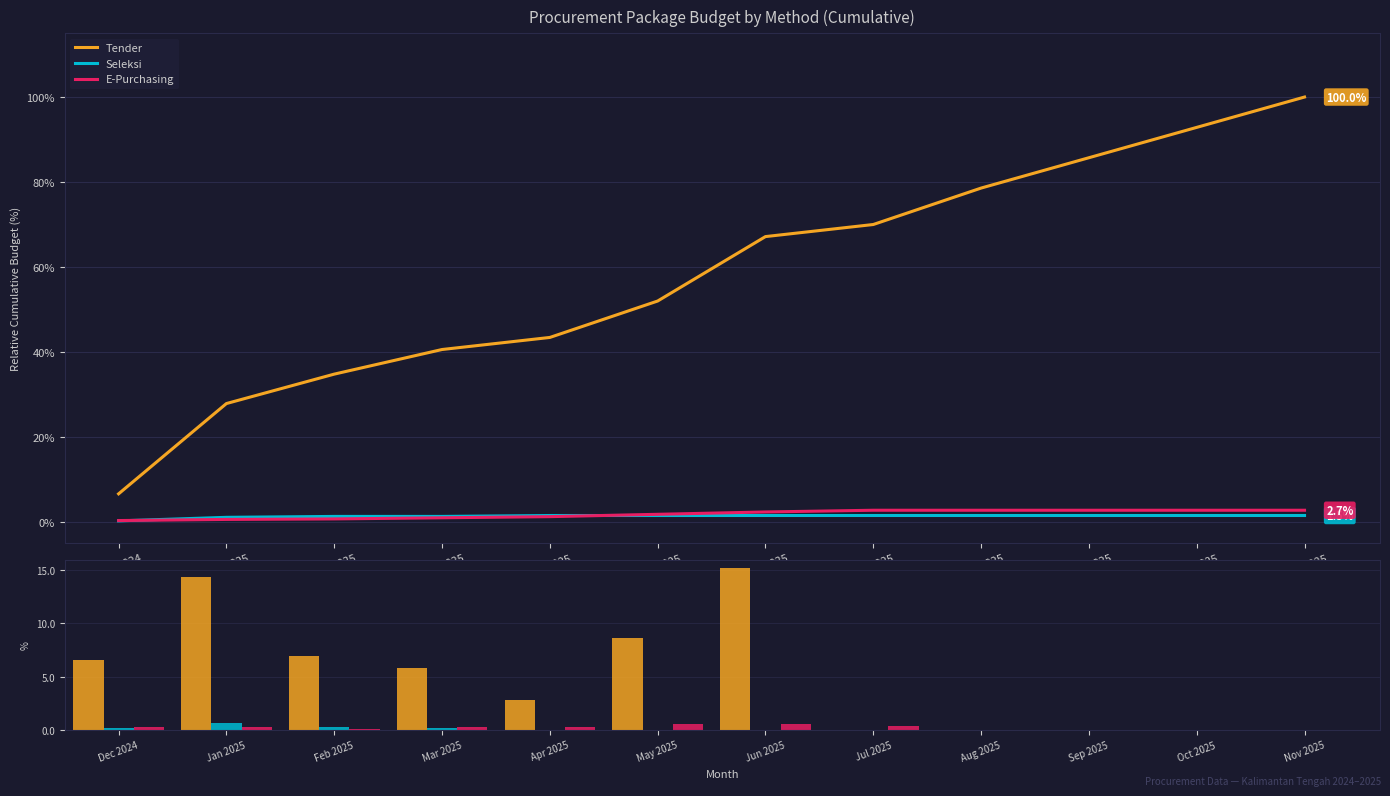

Reading right to left, transcribe all the data shown in this chart.

Tender: 0.0	0.0	0.0	0.0	0.0	15.2	8.6	2.8	5.8	6.9	14.3	6.6
Seleksi: 0.0	0.0	0.0	0.0	0.0	0.0	0.0	0.0	0.2	0.3	0.7	0.2
E-Purchasing: 0.0	0.0	0.0	0.0	0.4	0.5	0.6	0.3	0.3	0.1	0.3	0.3